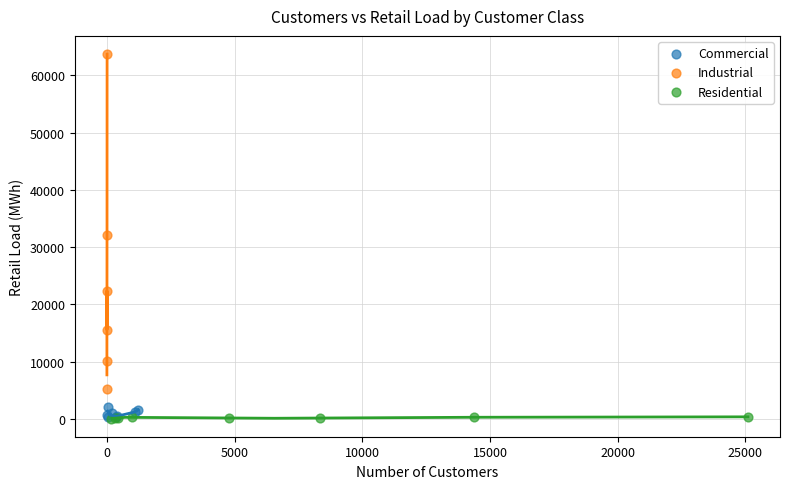

Which series has the widest spread of Y values?

Industrial